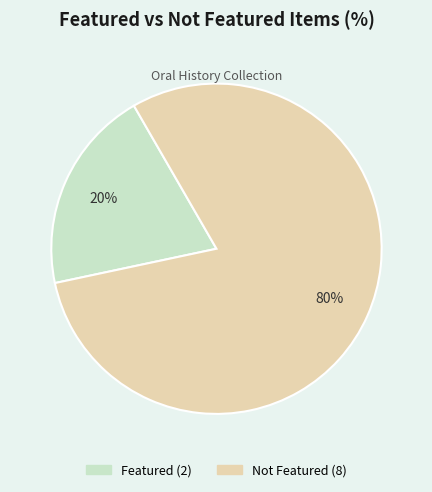

To the nearest percent, what is the average slice percentage?

50%